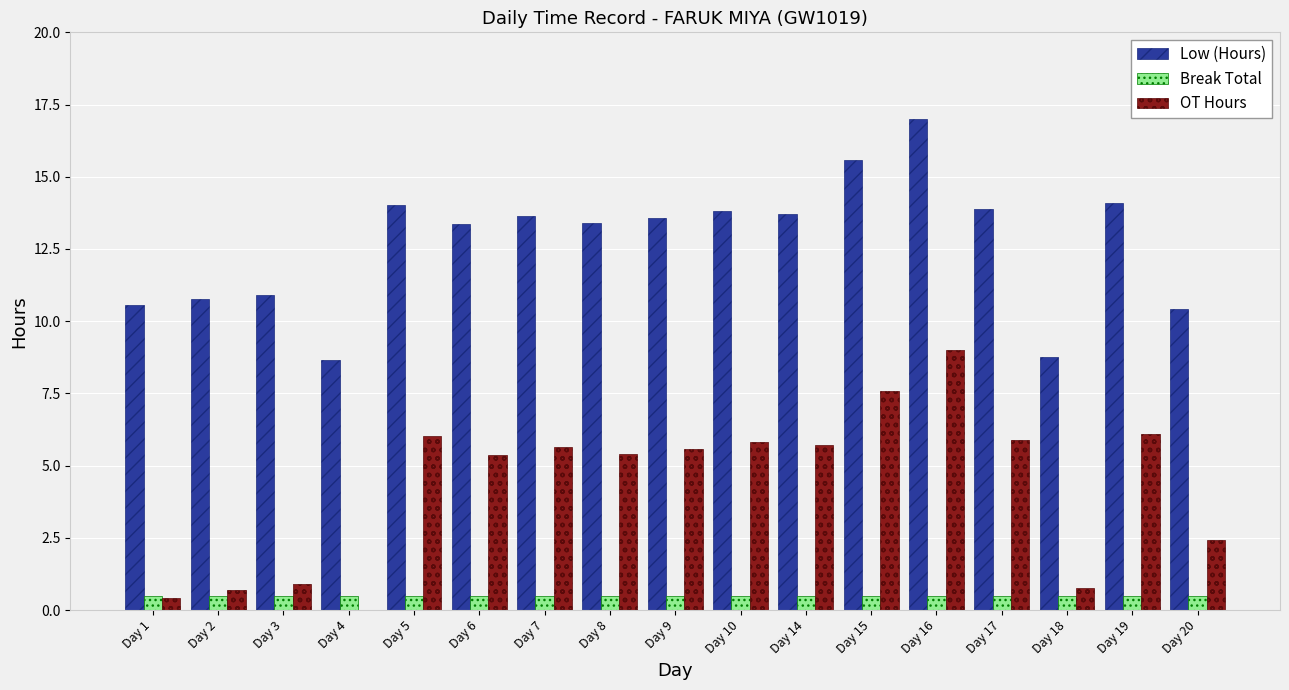

At which category is the sum across all series the highest?

Day 16